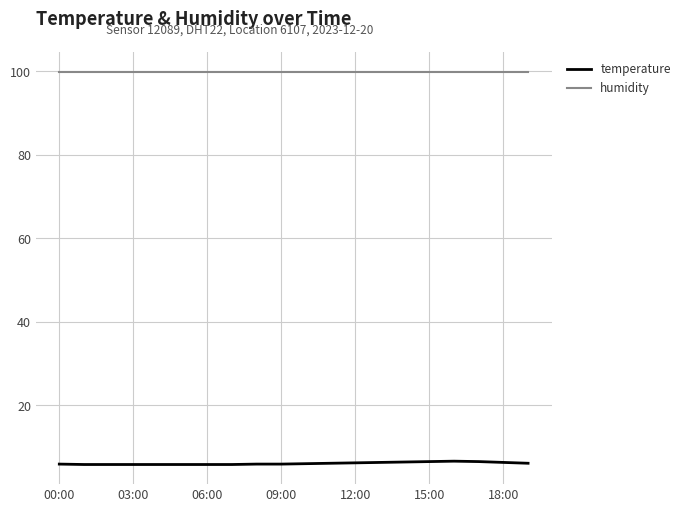

Count the temperature values in the range 5 to 6.

11